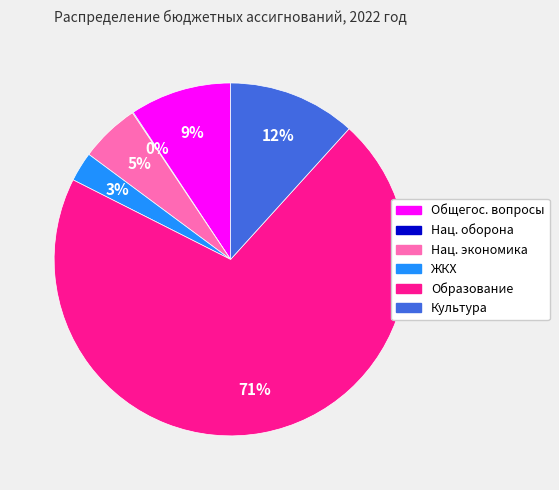

To the nearest percent, what is the average slice percentage?

17%